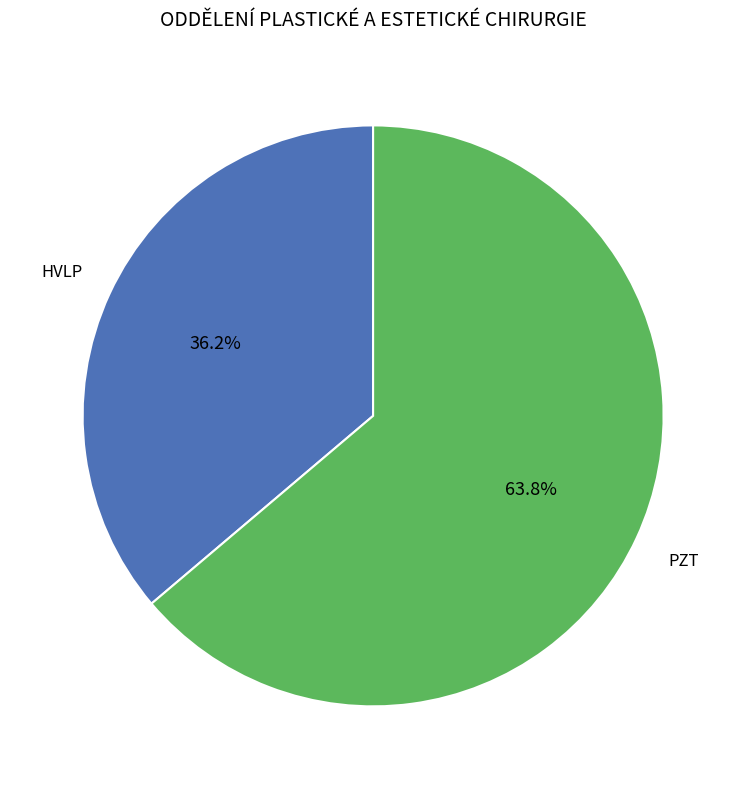

What is the smallest slice in the pie chart?

HVLP